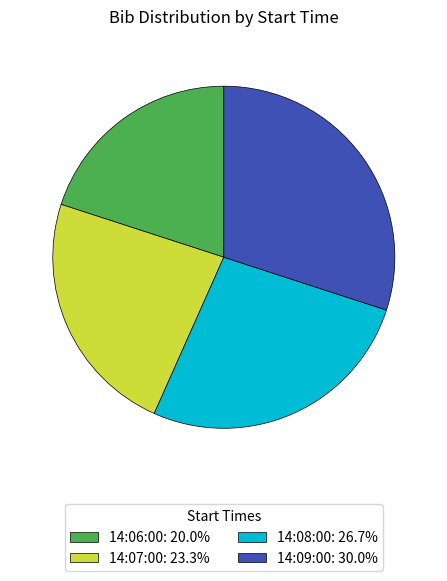

Is it true that 14:06:00 is 20% of the pie?

True